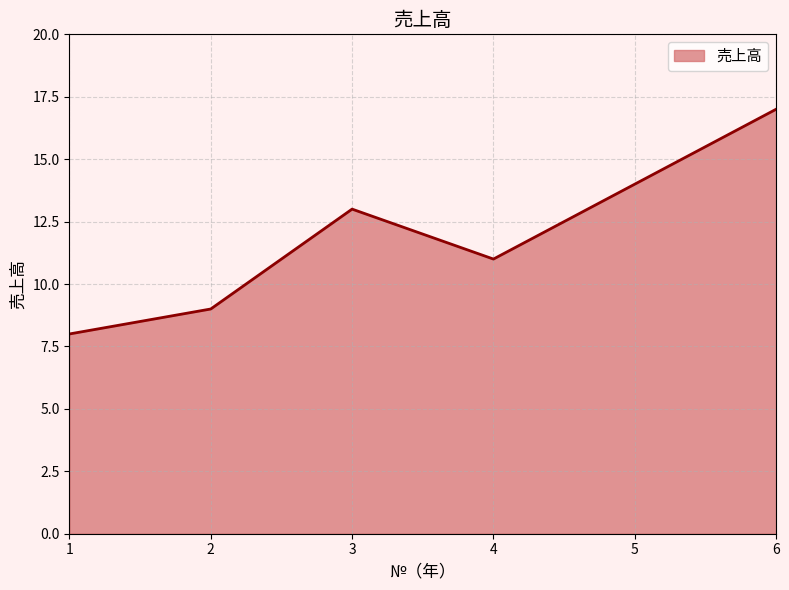

Between 6 and 1, which is larger?

6